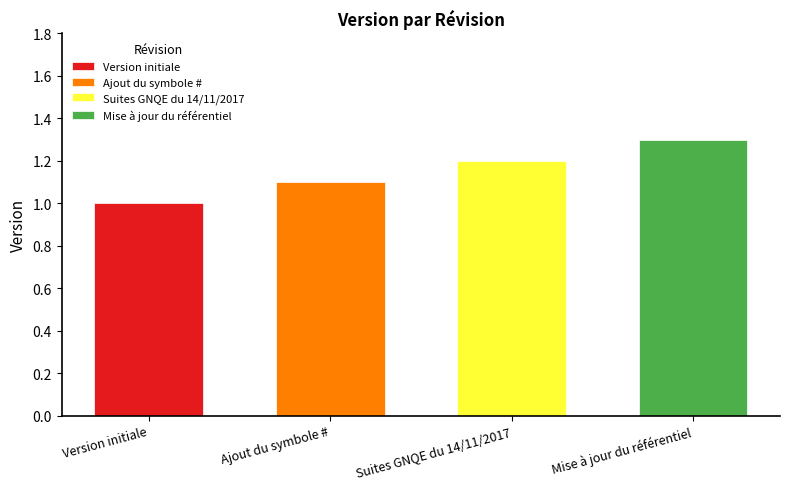

Between Mise à jour du référentiel and Ajout du symbole #, which is larger?

Mise à jour du référentiel